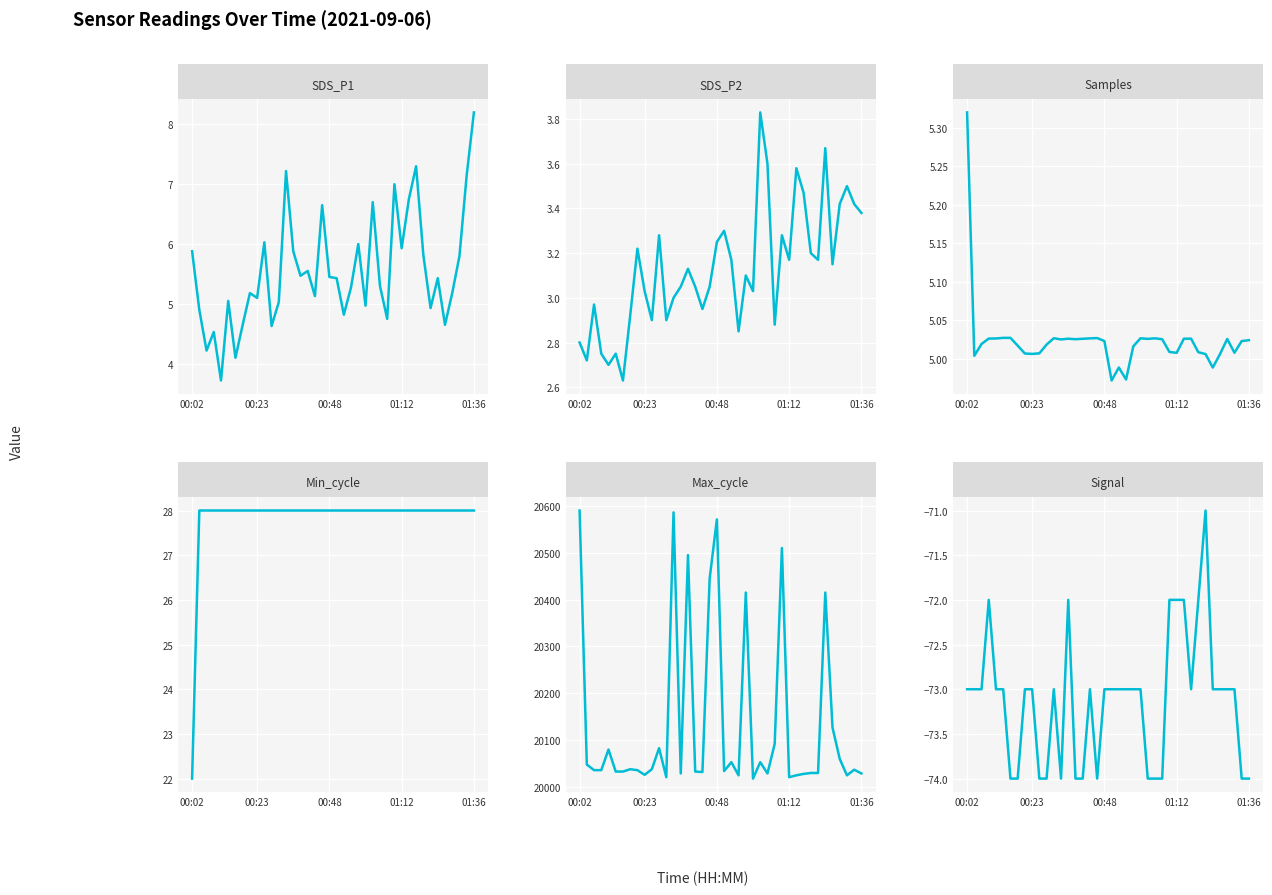

Is the value of Signal at 21 greater than the value of SDS_P1 at 01:12?

No